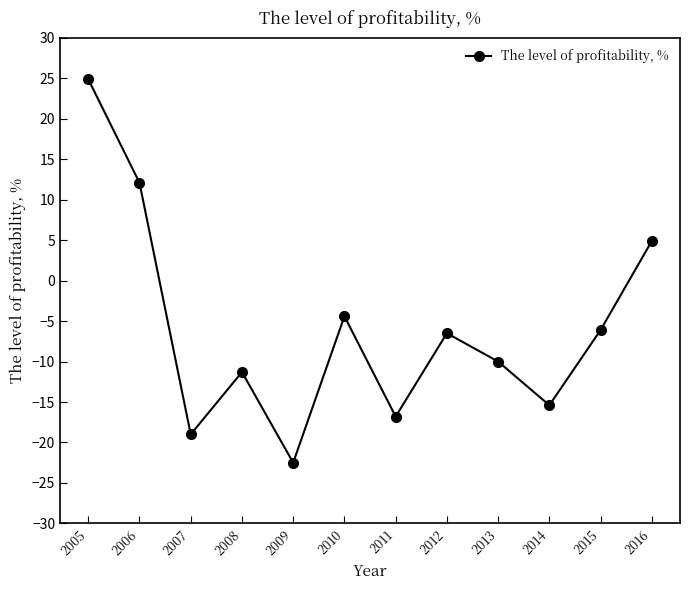

Reading right to left, what are all the values shown in this chart?

2016=4.9	2015=-6.1	2014=-15.4	2013=-10.0	2012=-6.5	2011=-16.8	2010=-4.4	2009=-22.5	2008=-11.3	2007=-19.0	2006=12.1	2005=24.9